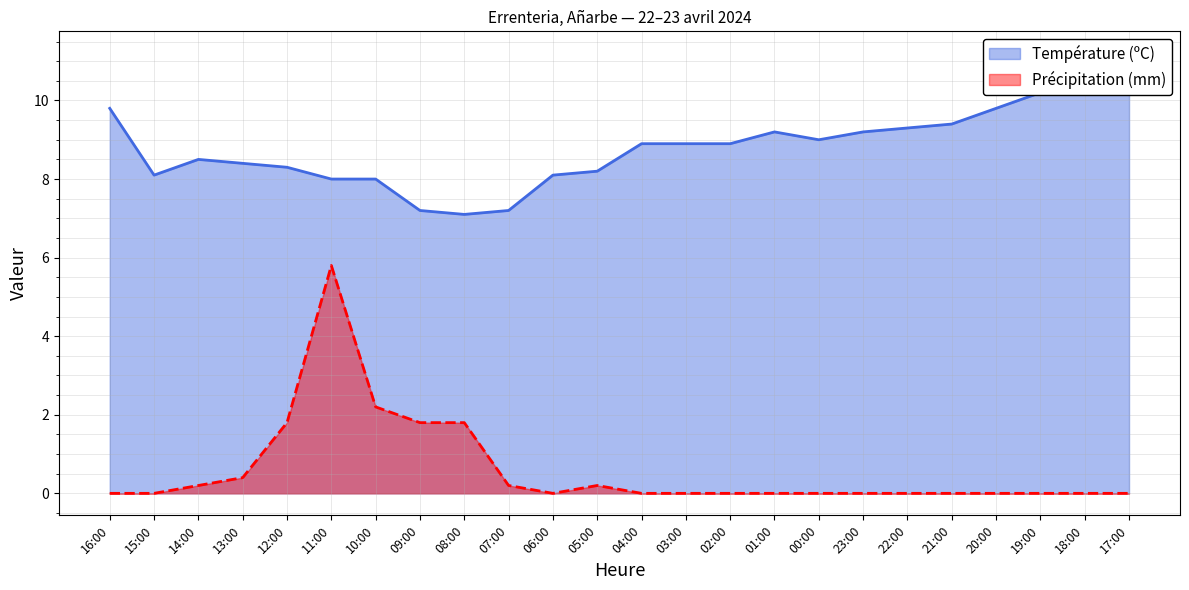

True or false: Précipitation (mm) and Température (ºC) intersect in this chart.

False